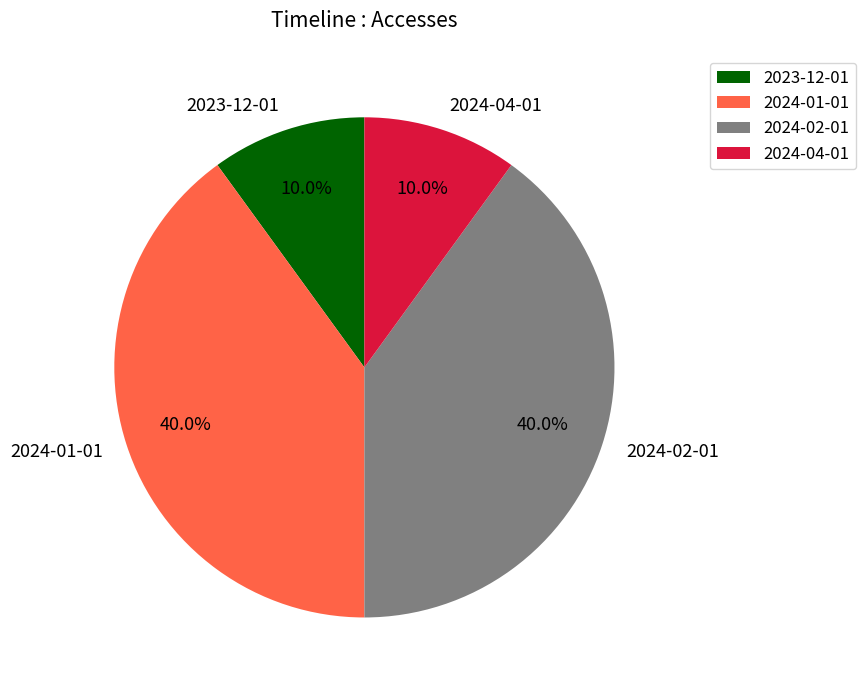

Between 2024-01-01 and 2023-12-01, which is larger?

2024-01-01